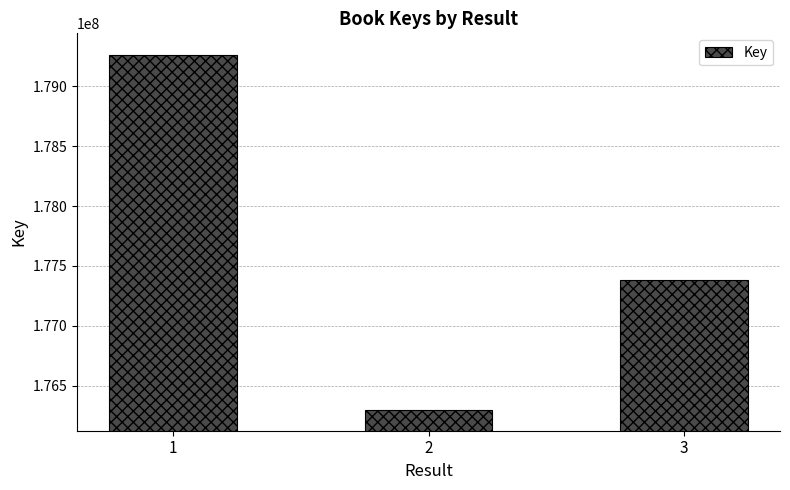

What is the greatest value displayed?

179261131